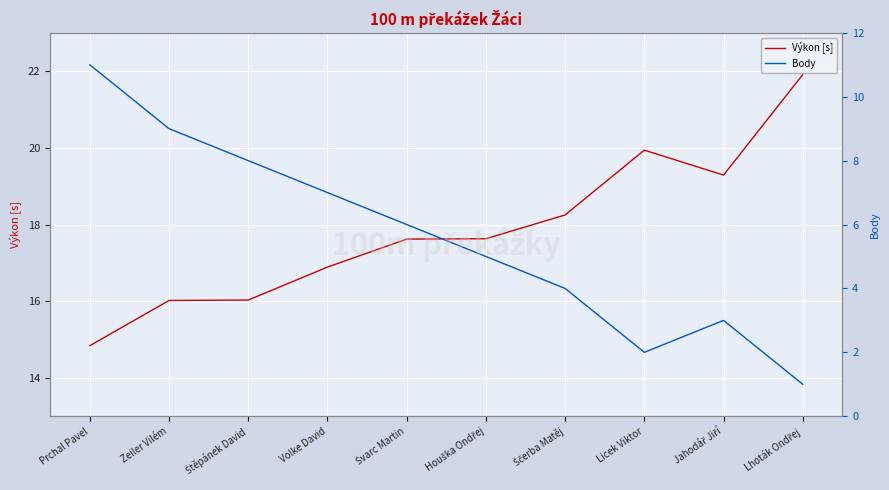

Reading left to right, list all the values displayed in this chart.

Výkon [s]: 14.8	16.0	16.0	16.9	17.6	17.6	18.2	19.9	19.3	21.9
Body: 11.0	9.0	8.0	7.0	6.0	5.0	4.0	2.0	3.0	1.0